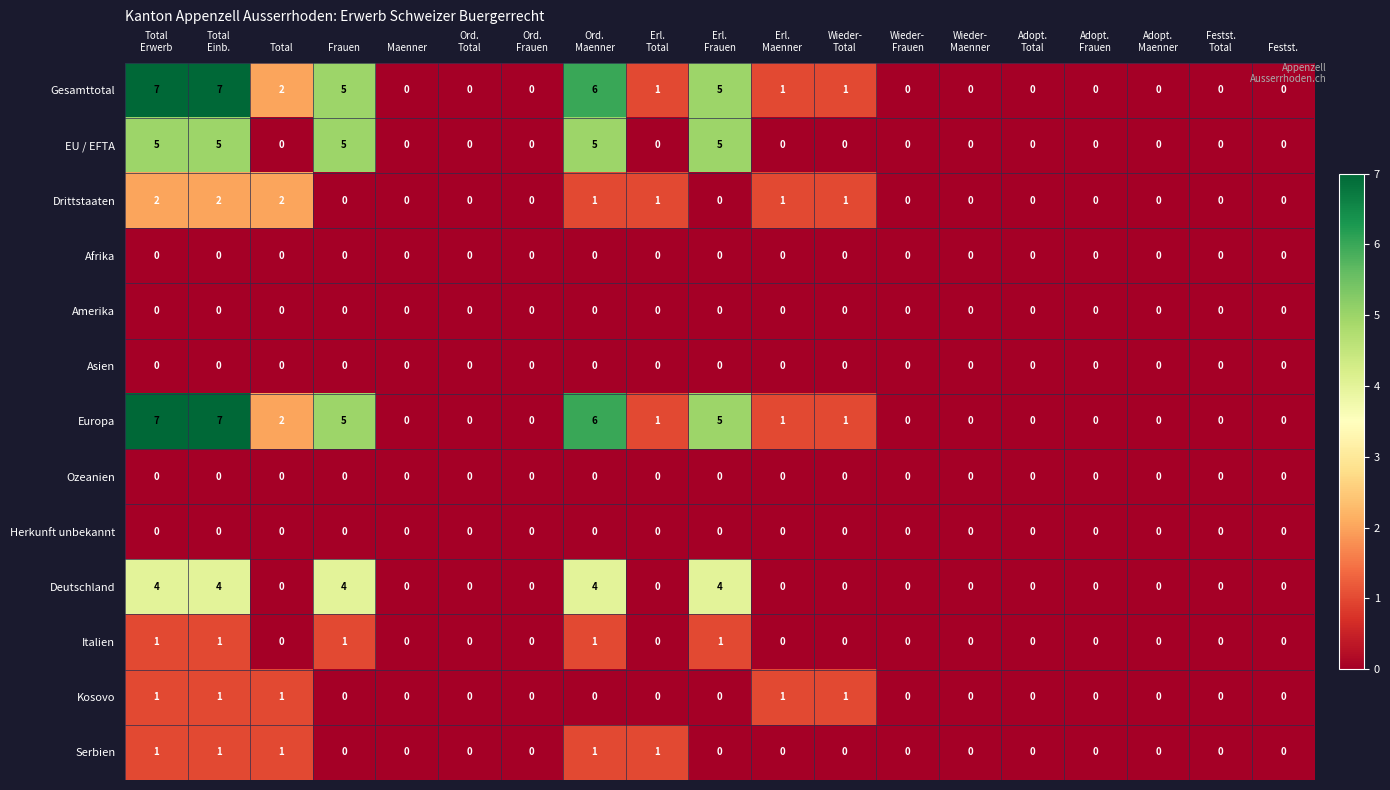

What is the difference between the highest and lowest values at Erl.
Total?

1